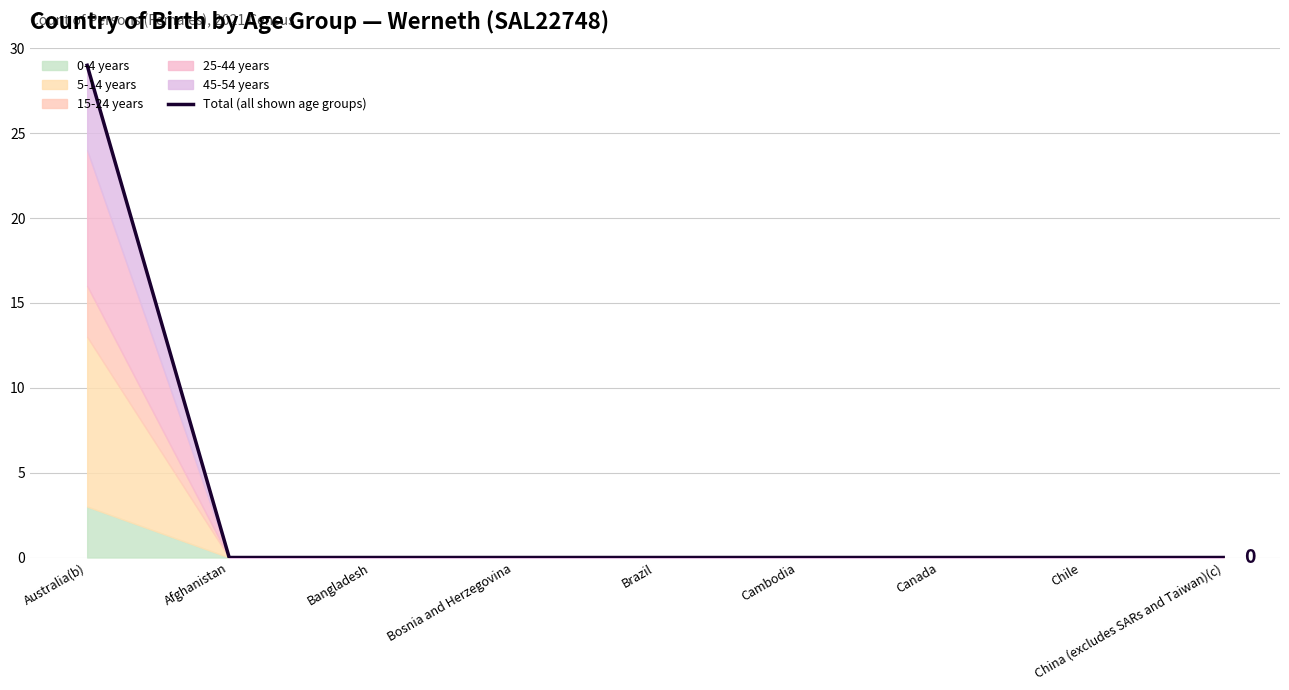

Does the chart have visible grid lines?

Yes